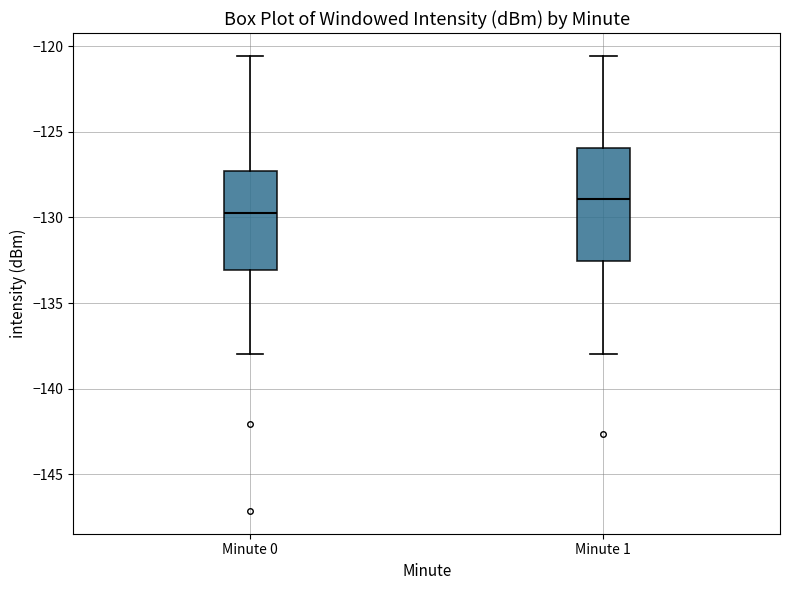

Reading left to right, transcribe this box plot: for each box, give where its median line is, the range the box spans, and where its two whiskers end, as read against the y-axis. The values are not printed on the chart, so give them approximately, as read against the axis.

Minute 0: median -129.5, box -133.0 to -127.5, whiskers -138.0 to -120.5
Minute 1: median -129.0, box -132.5 to -126.0, whiskers -138.0 to -120.5